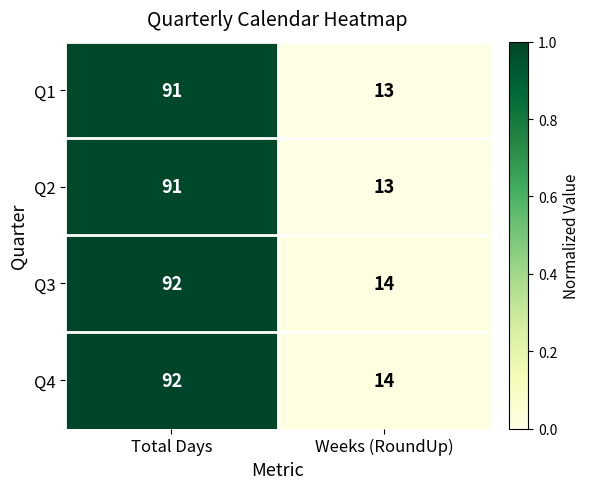

What is the difference between the maximum and minimum values in the Q1 series?

78